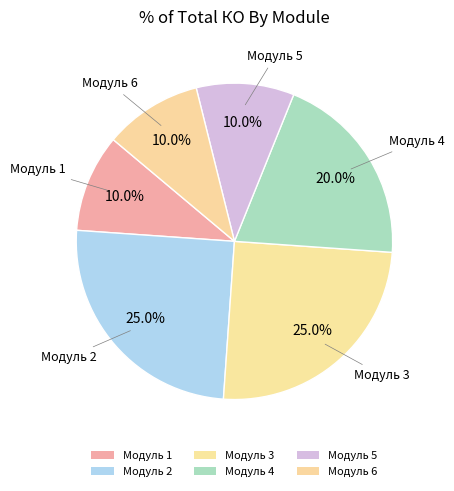

To the nearest percent, what portion does Модуль 6 represent?

10%